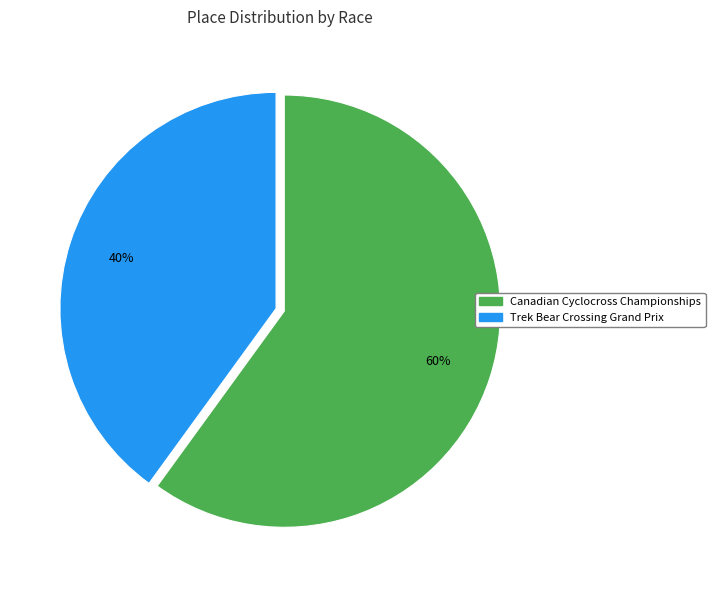

Is there any slice that represents more than half of the pie?

Yes